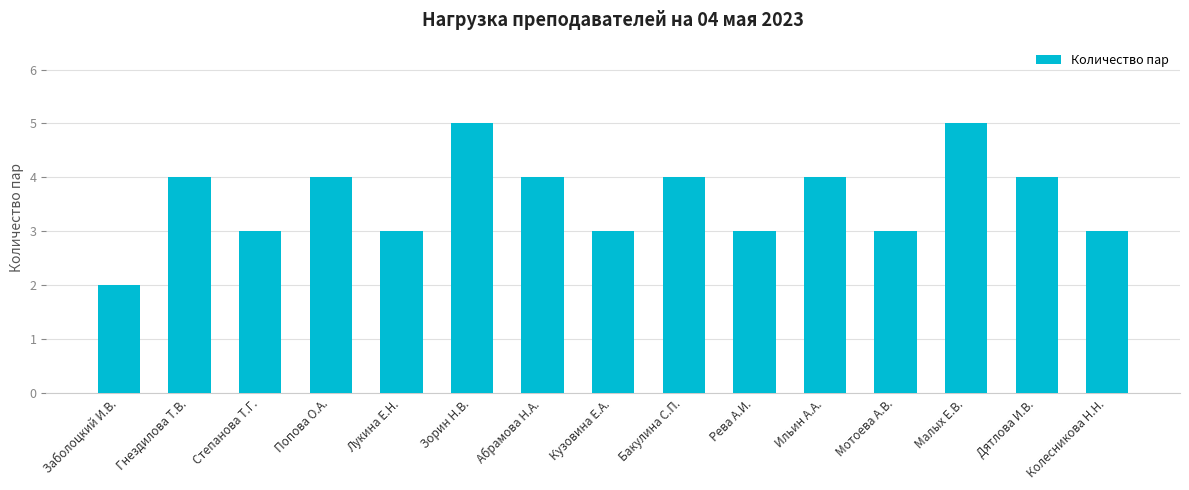

How many values are between 3 and 4?

12